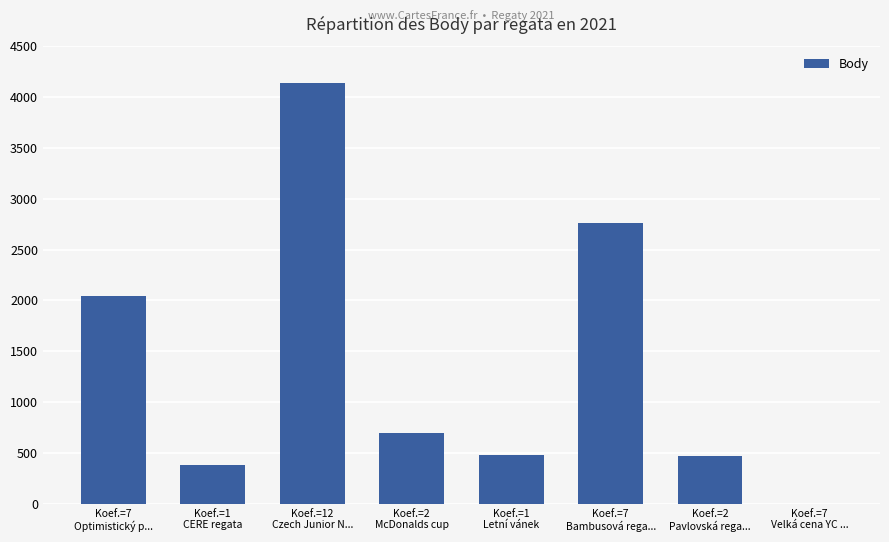

Count the number of categories in the chart.

8